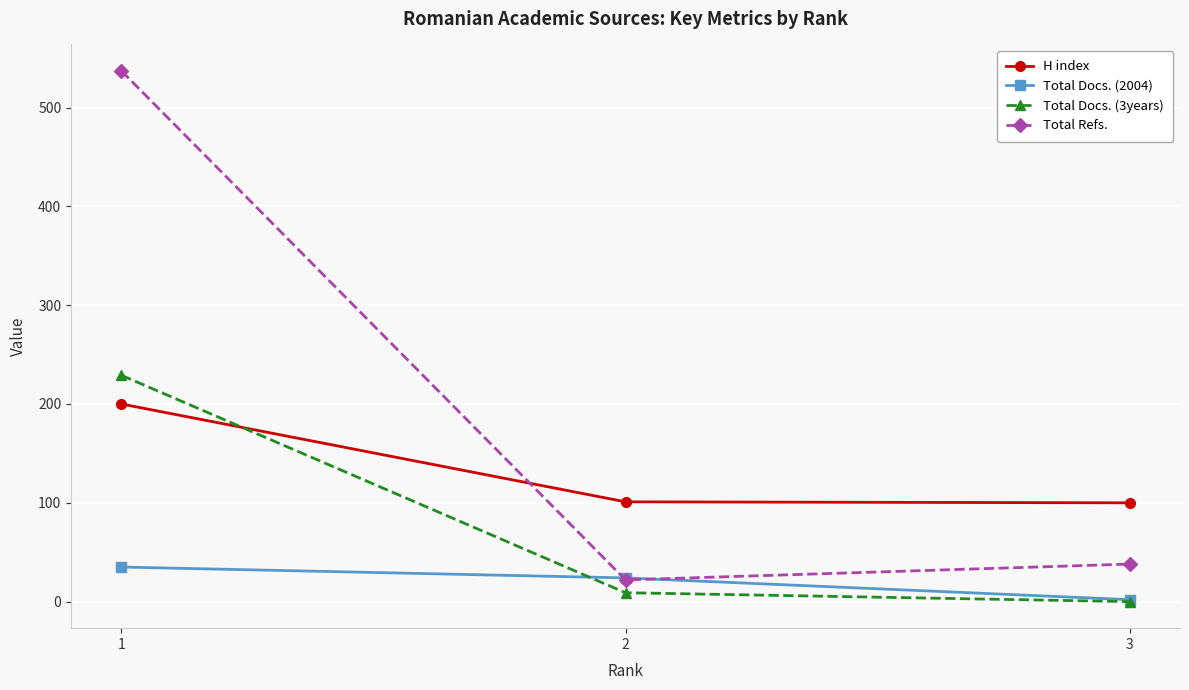

Is the value of Total Docs. (2004) at 2 greater than the value of Total Docs. (3years) at 3?

Yes